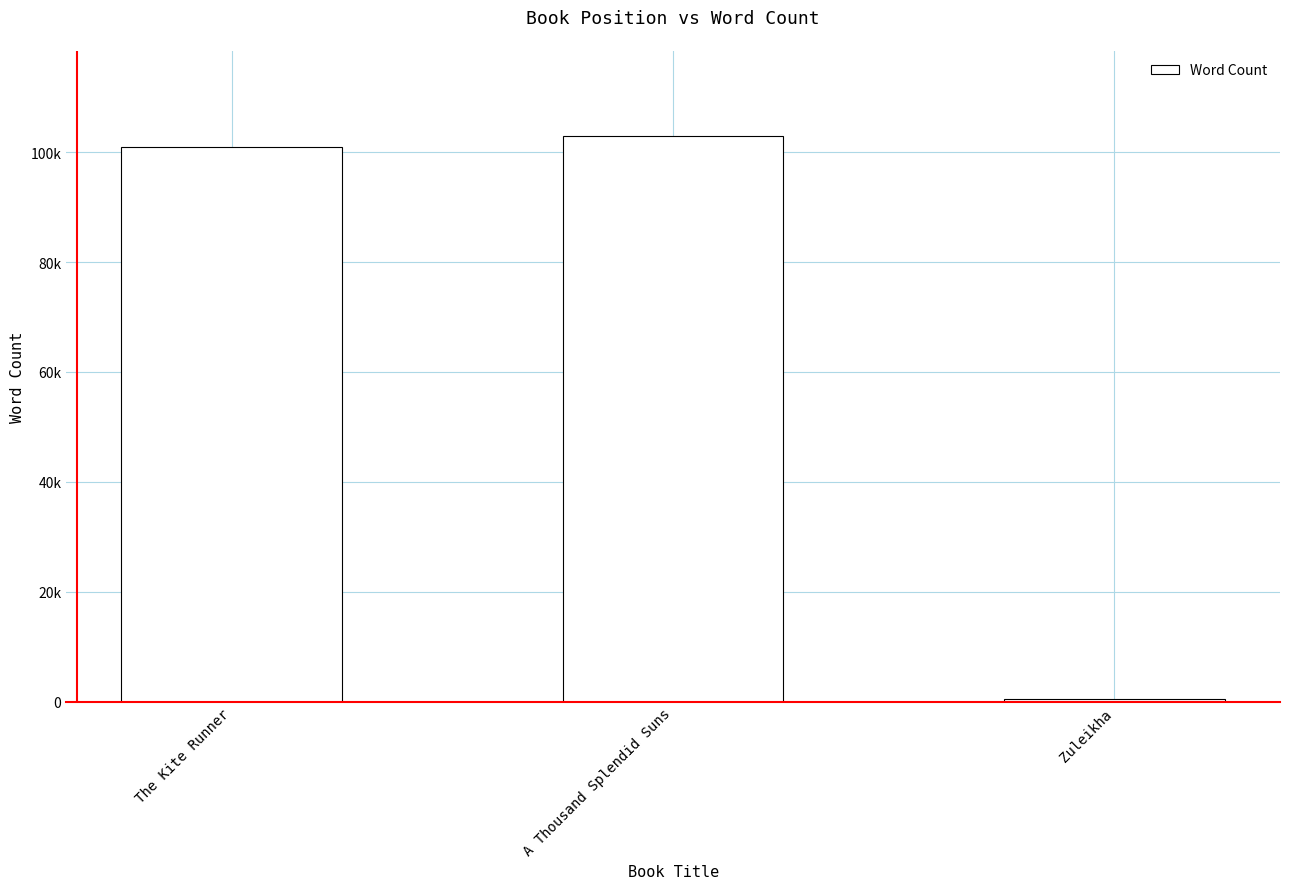

Is it true that the value at The Kite Runner is 101000?

True